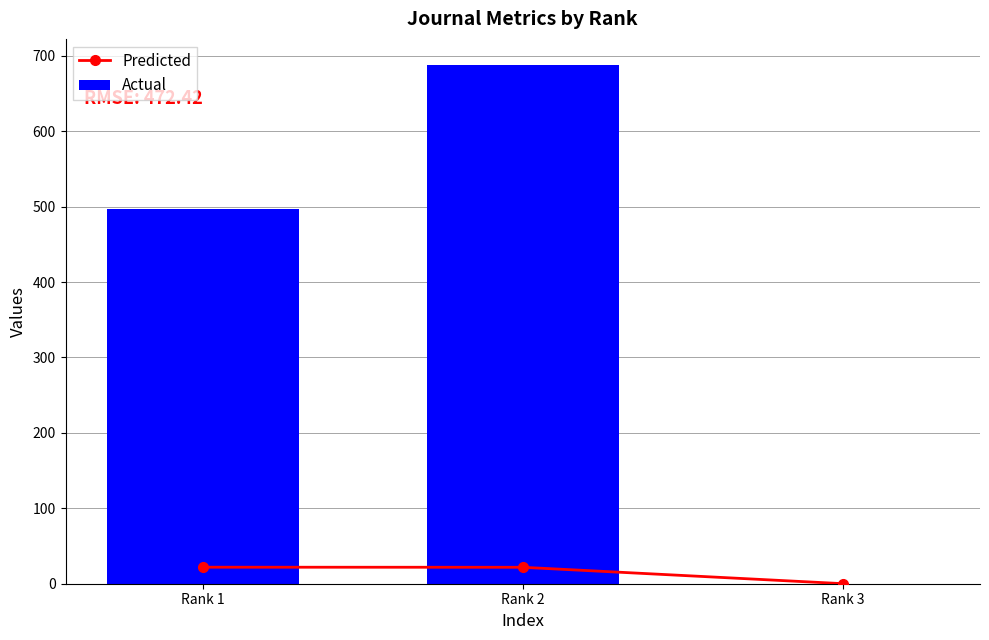

At how many categories does at least one series exceed 45?

2